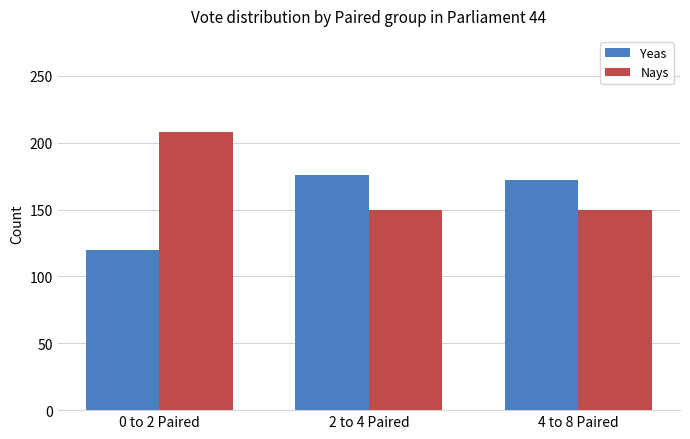

Is it true that Nays equals 359 at 0 to 2 Paired?

False